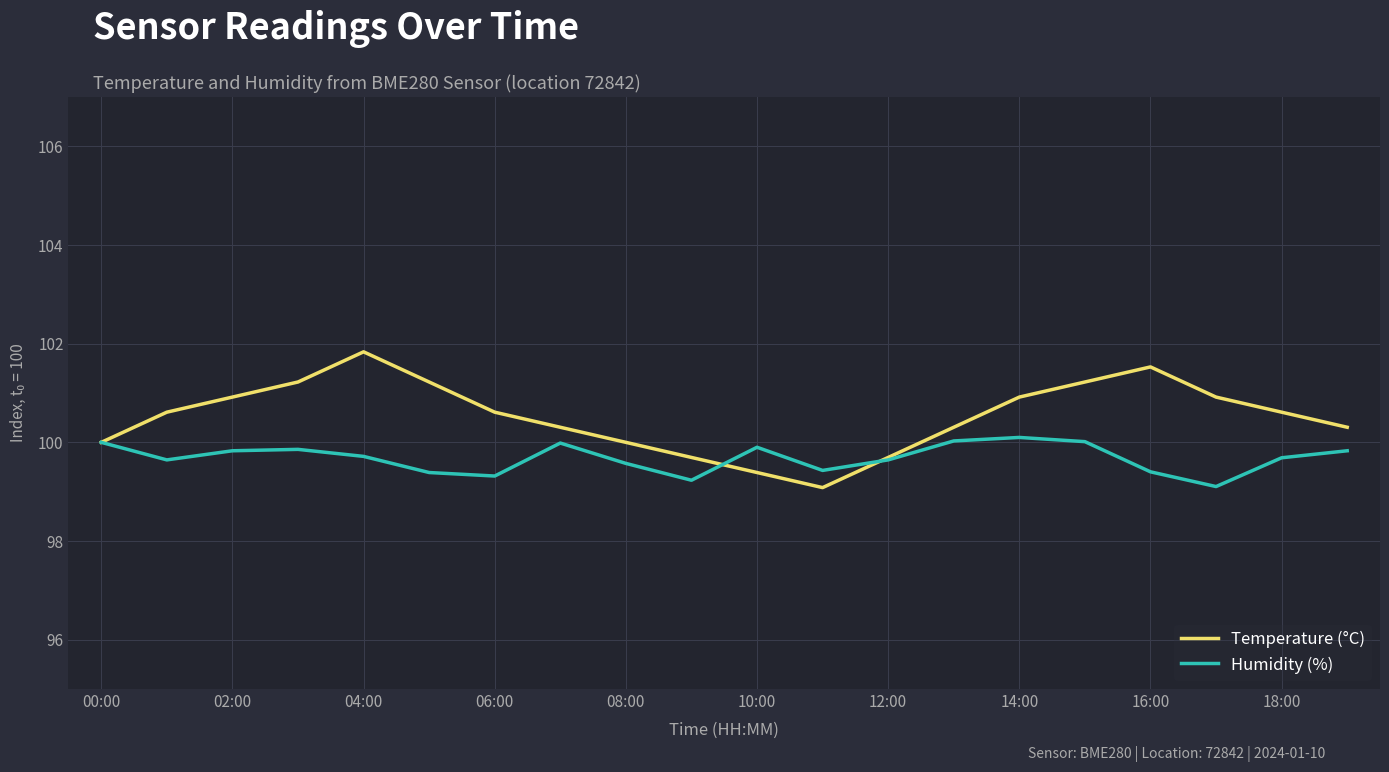

Which series has the largest total across all categories?

Temperature (°C)